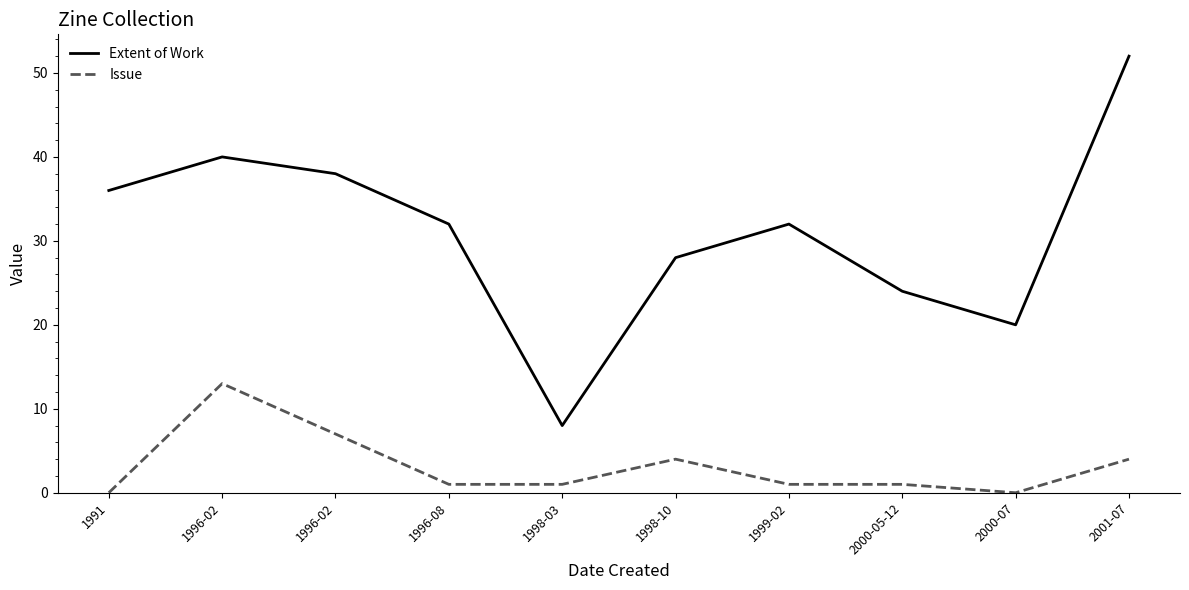

What is the label of the 5th point from the left?

1998-03